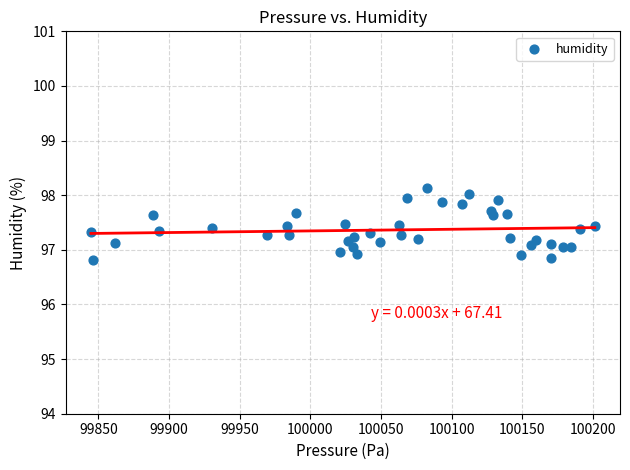

What is the range of Y values (max minus min)?

1.3